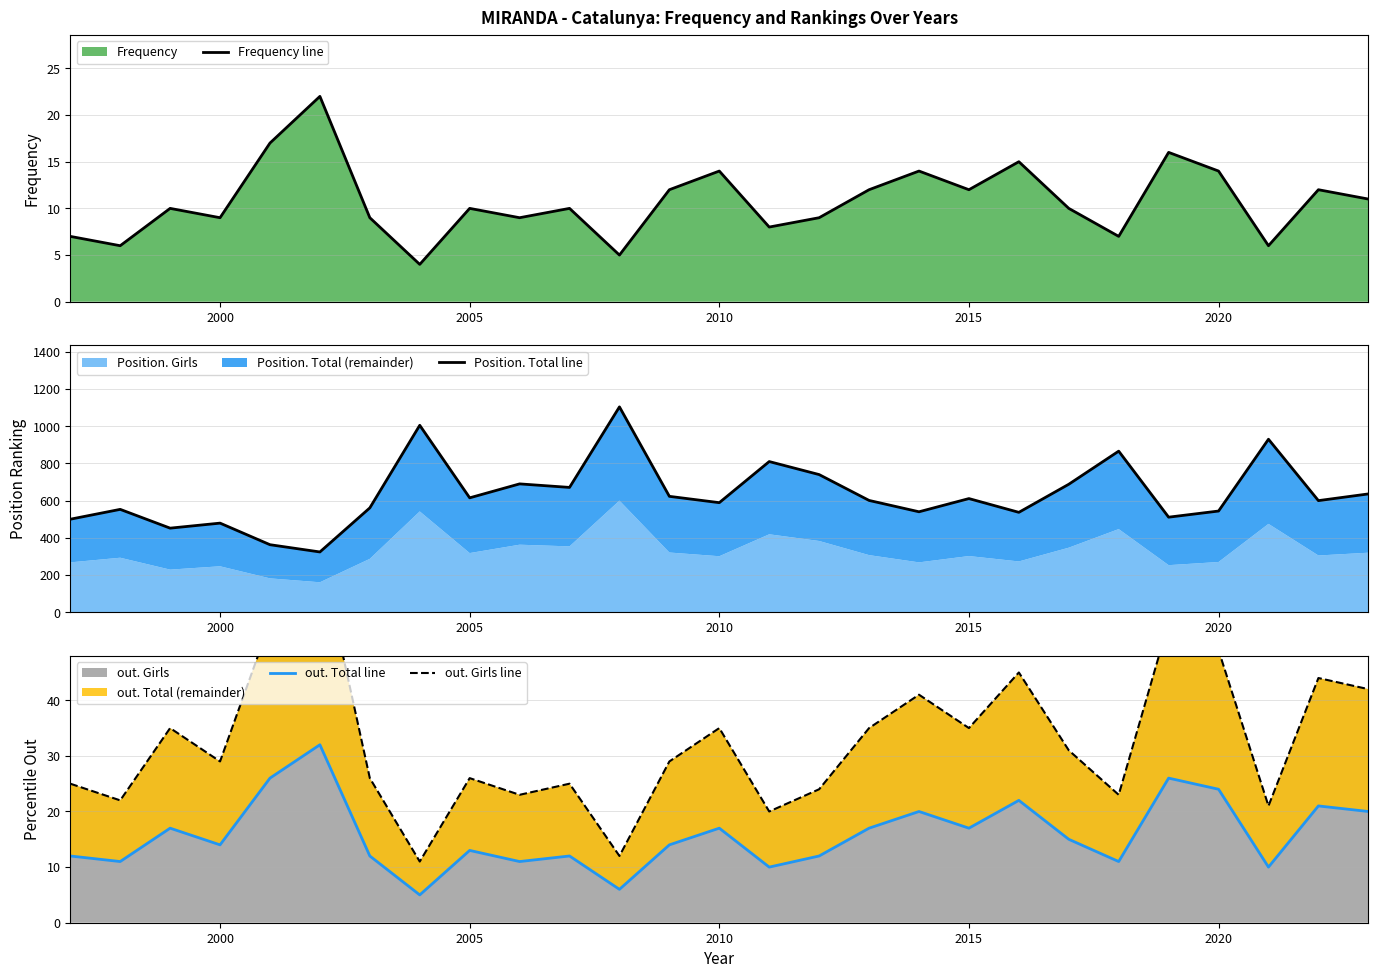

At how many categories does at least one series exceed 313?

27